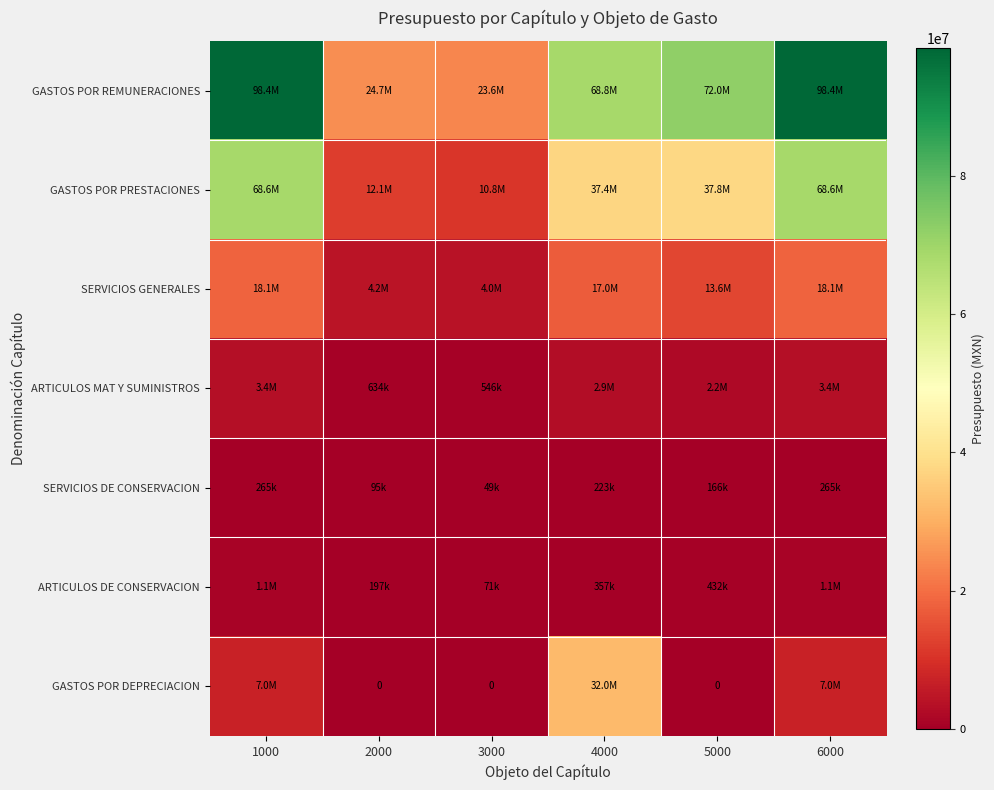

What is the difference between the second highest and minimum values in the SERVICIOS GENERALES series?

14050768.3